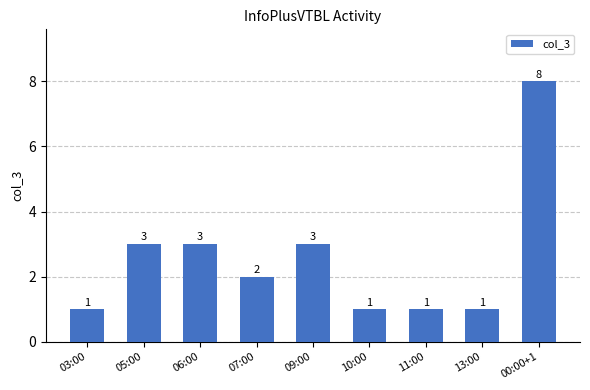

What is the sum of the values at 10:00 and 11:00?

2